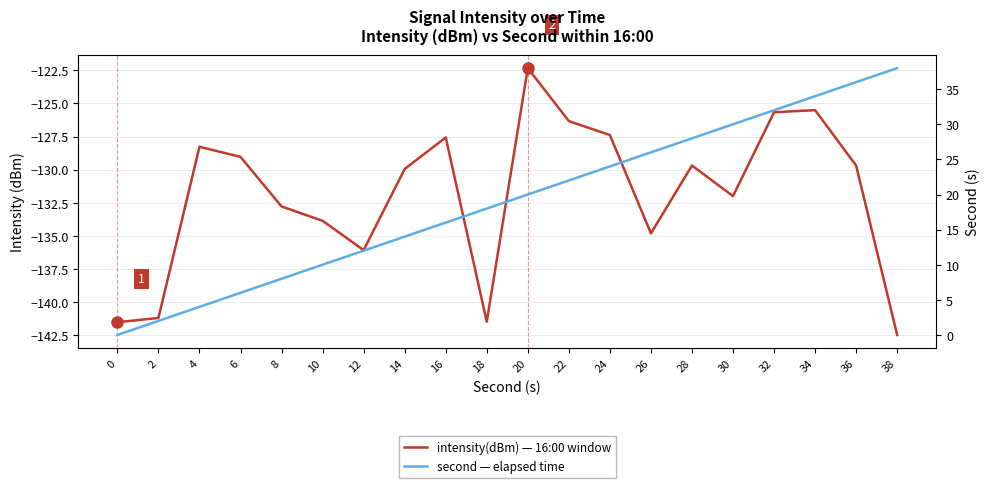

What are all the series names shown in the legend?

intensity(dBm) — 16:00 window, second — elapsed time